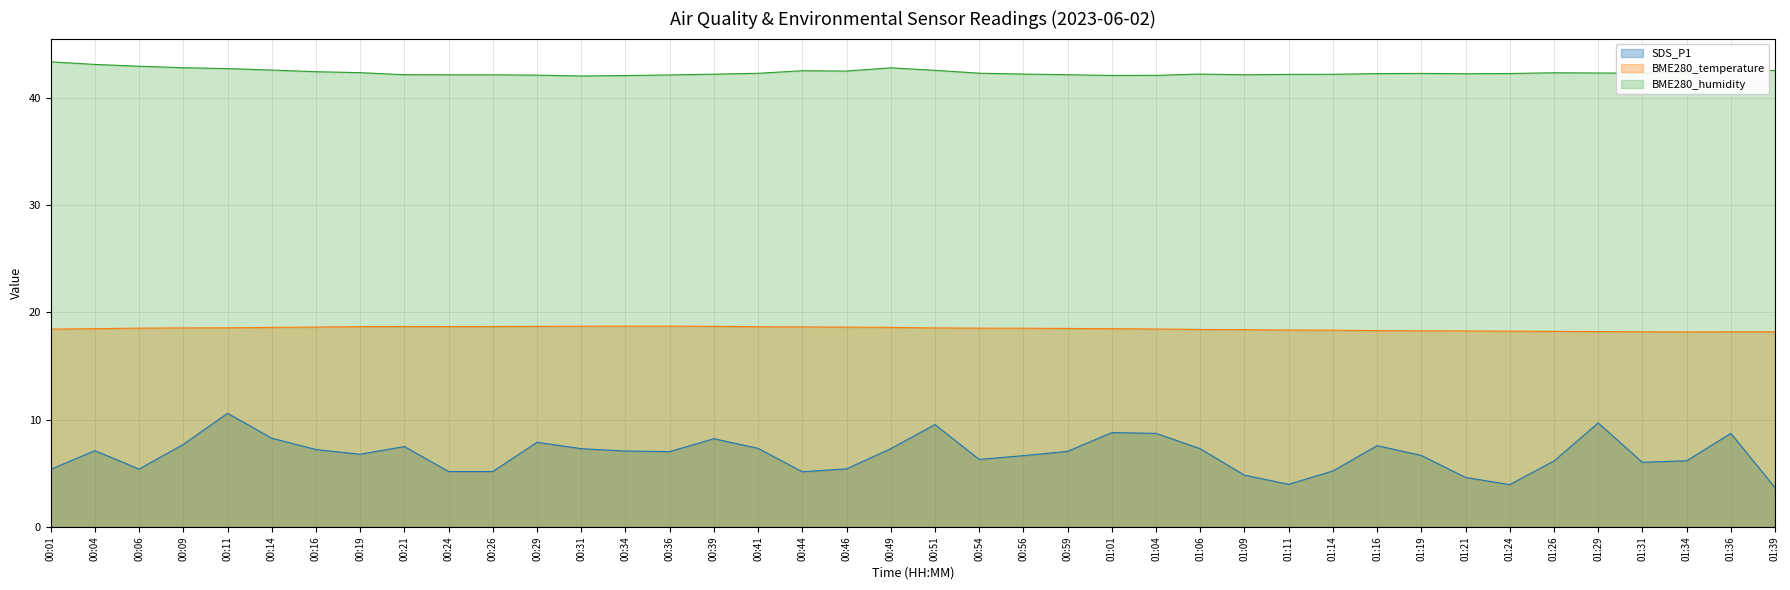

What position from the left is 01:36?

39